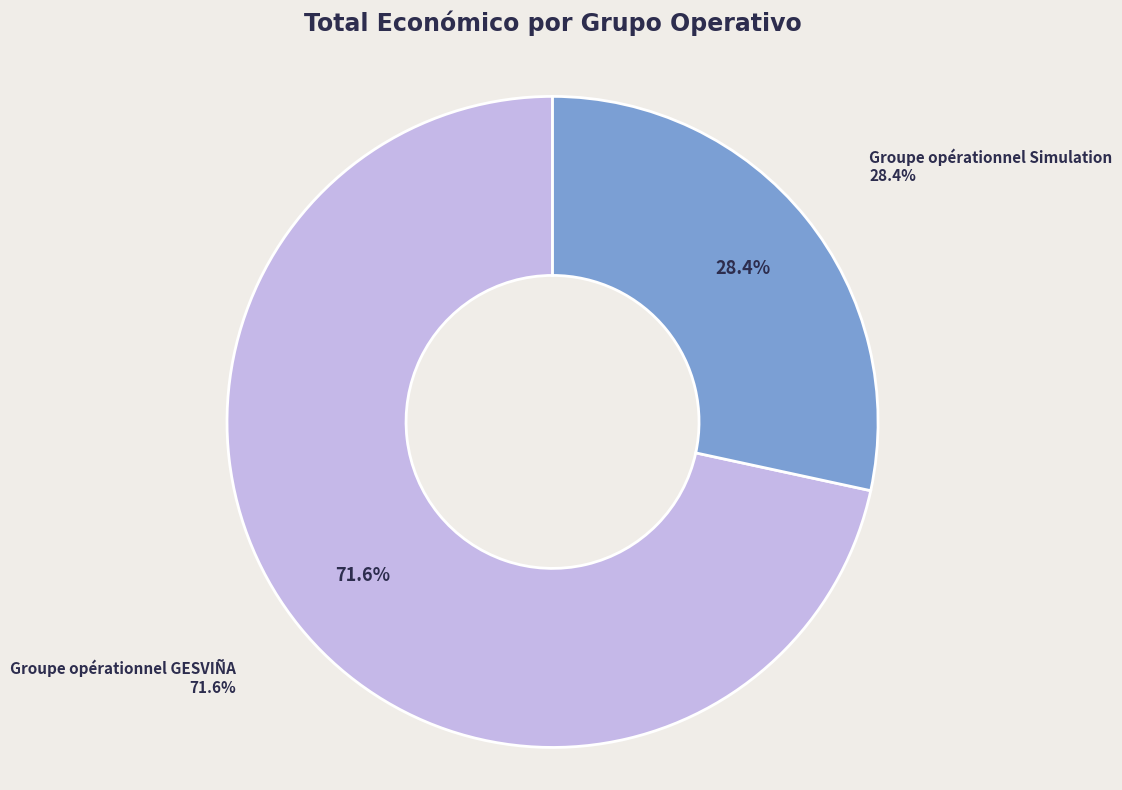

The Groupe opérationnel Simulation slice represents 34% of the pie. True or false?

False